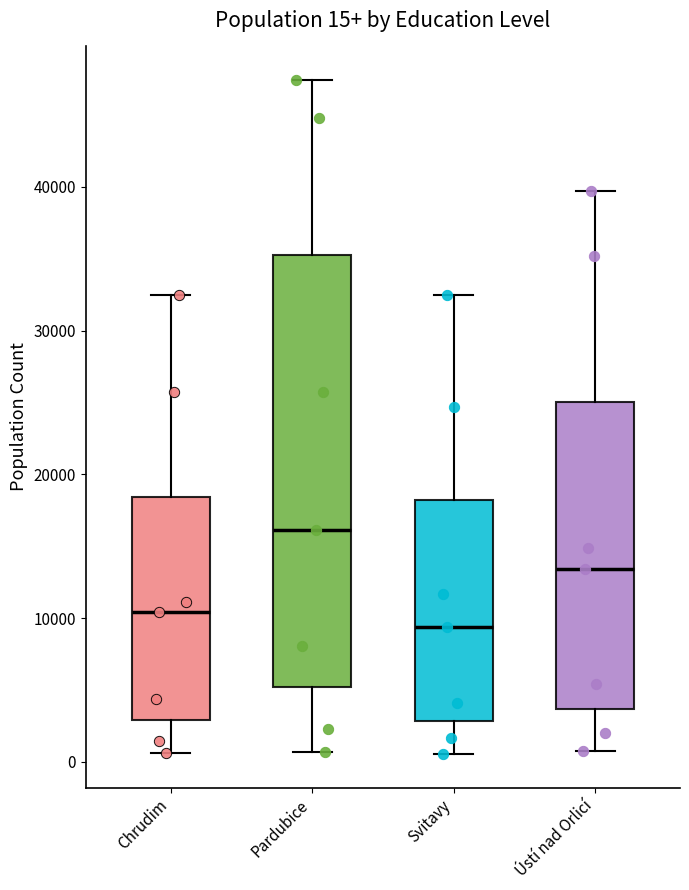

Comparing the boxes themselves (not the whiskers), which one is the tallest?

Pardubice